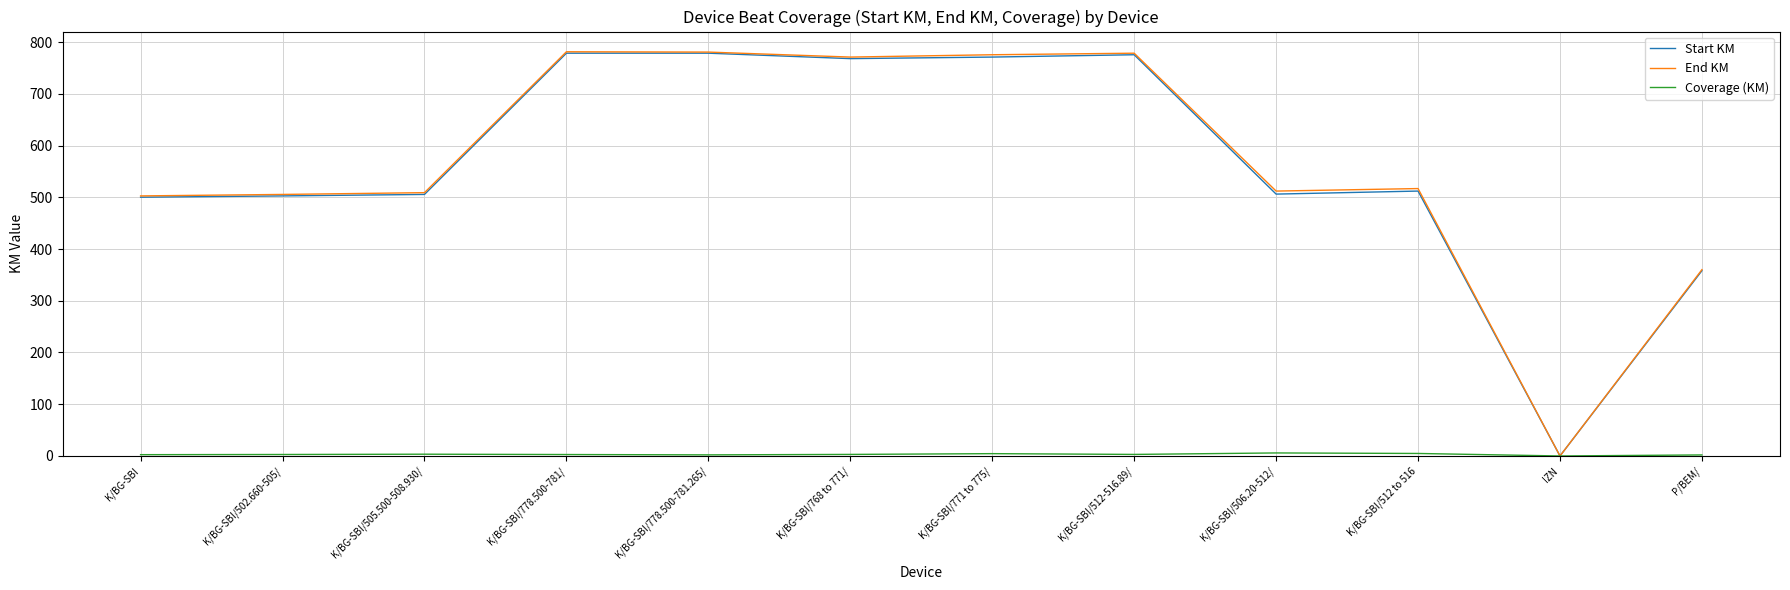

The value of Start KM at K/BG-SBI/512 to 516 is 912.3. True or false?

False